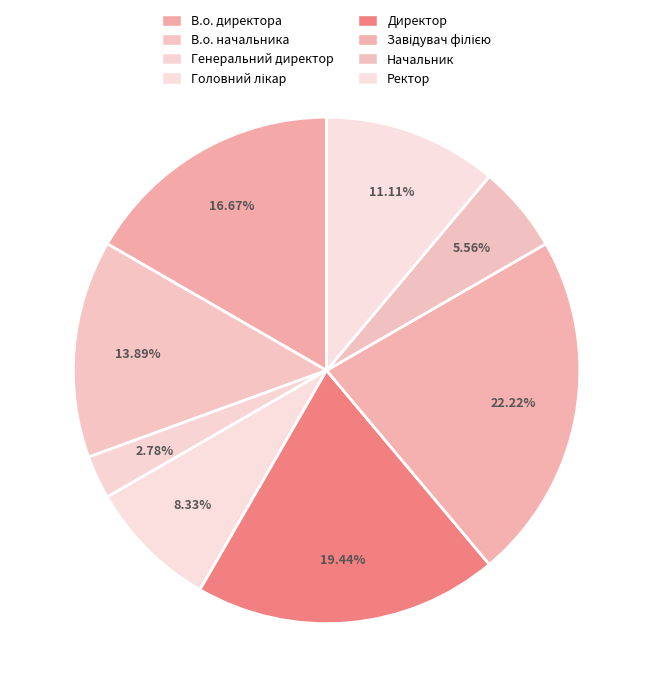

Approximately how many times larger is the value at В.о. начальника compared to Ректор?

1.2